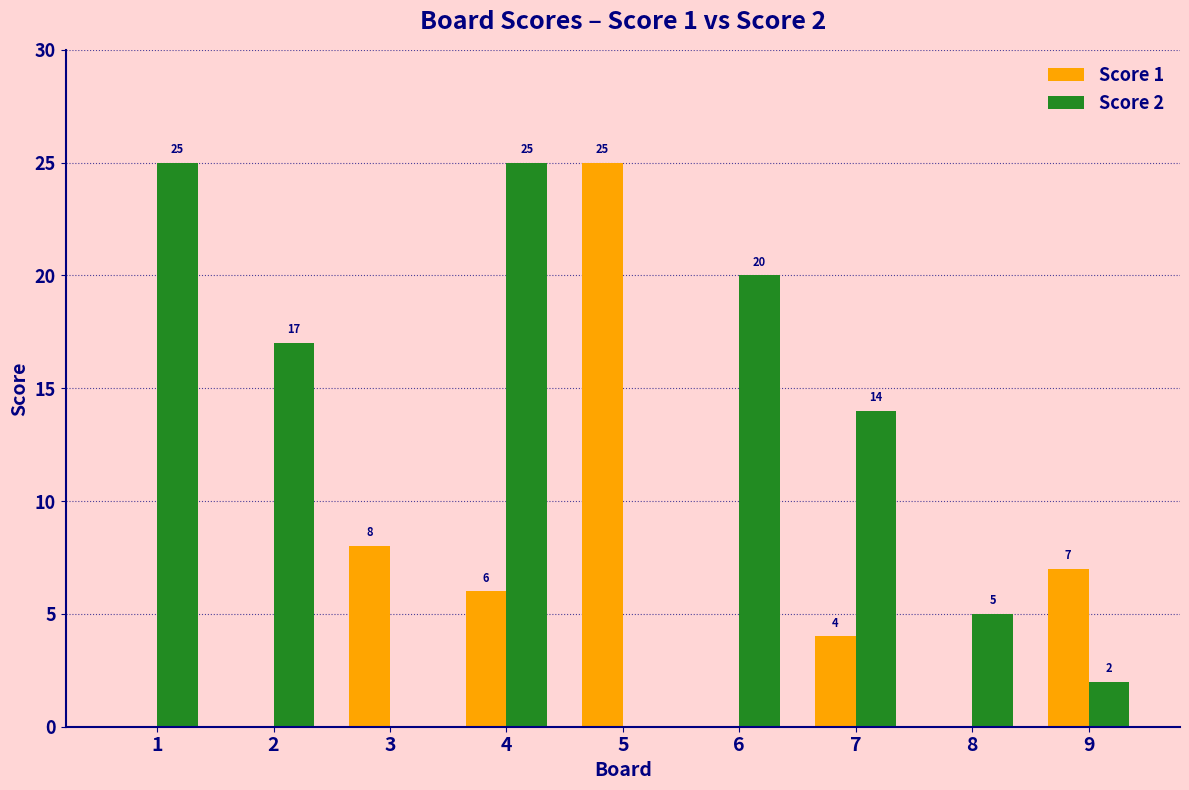

What is the sum of all Score 1 values?

50